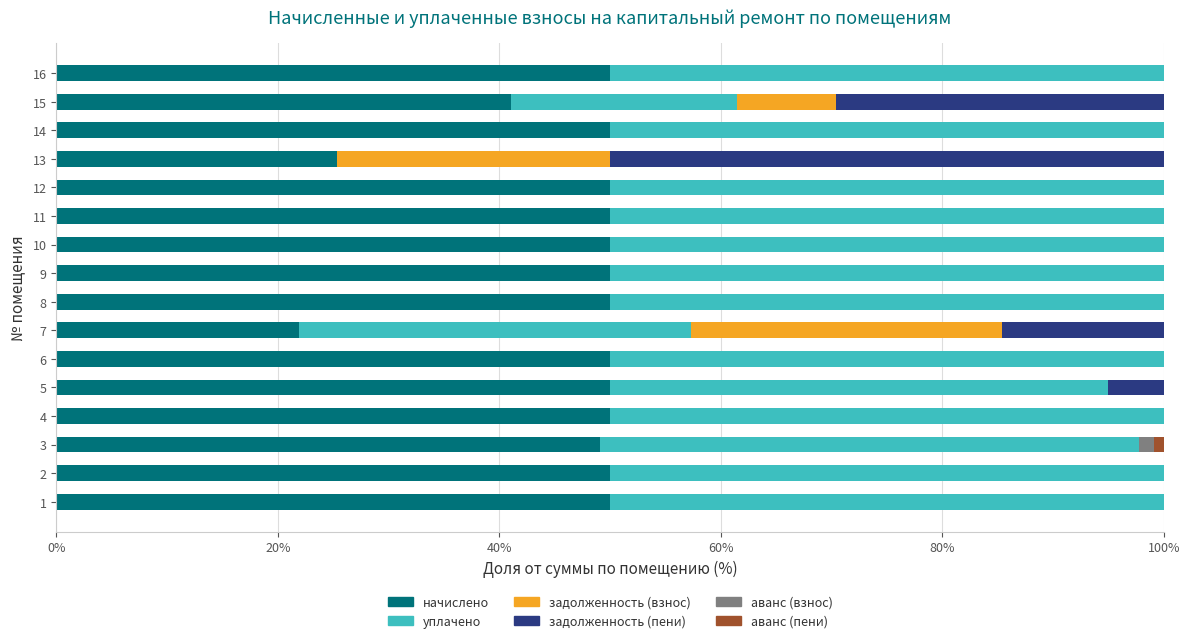

What is the total value across all series at 4?

100.0